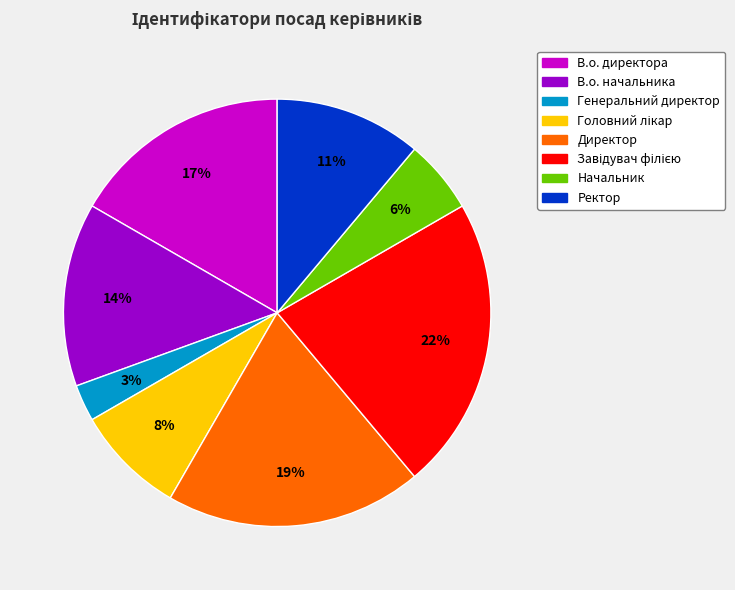

Which slice is the smallest?

Генеральний директор